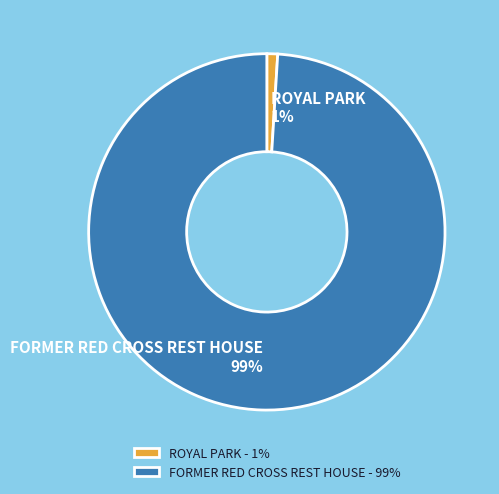

True or false: FORMER RED CROSS REST HOUSE accounts for 99% of the total.

True